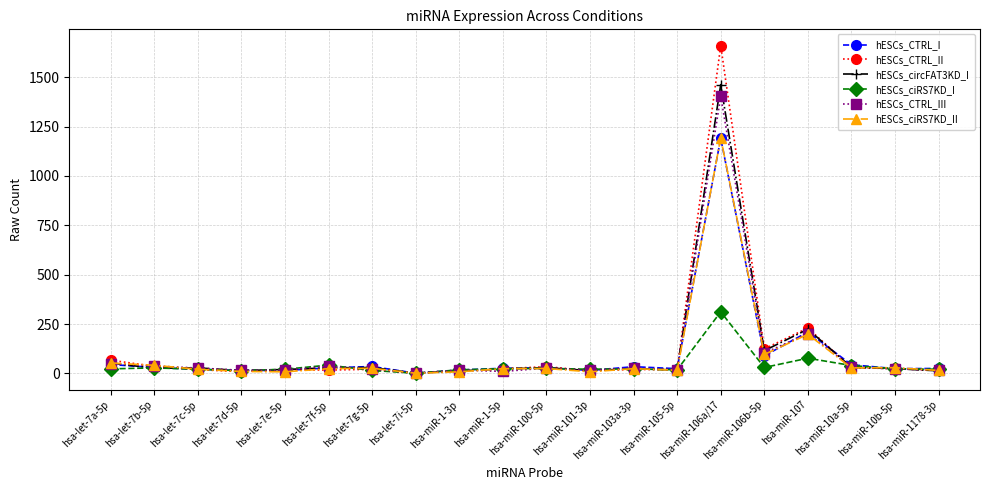

What is the label of the 20th point from the right?

hsa-let-7a-5p